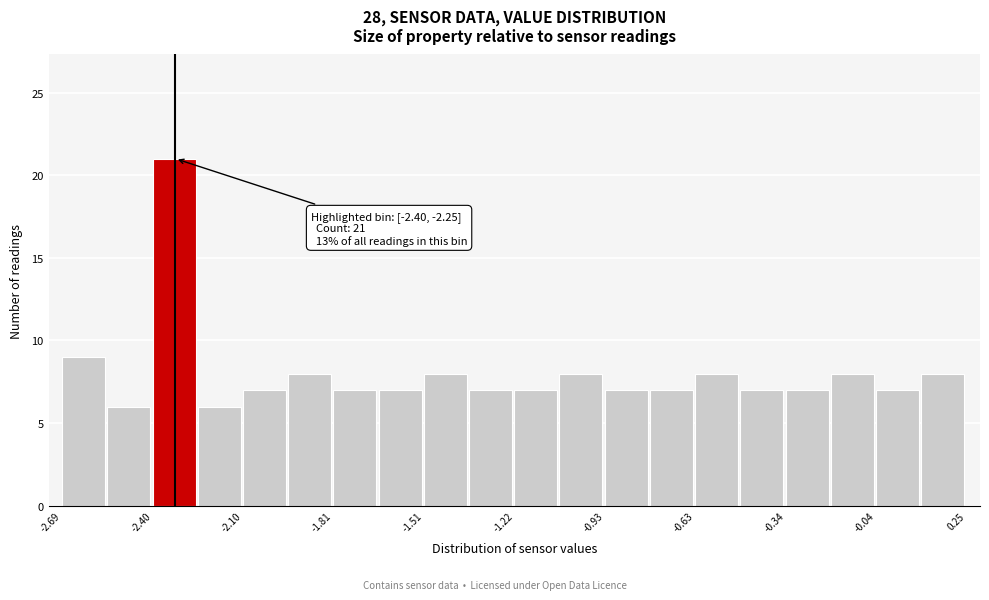

Read against the x-axis, roughly where is the centre of the tallest bar?

-2.35